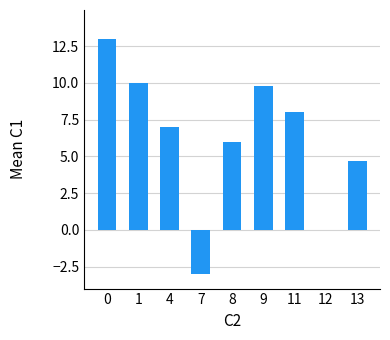

Count the number of data series in this chart.

1